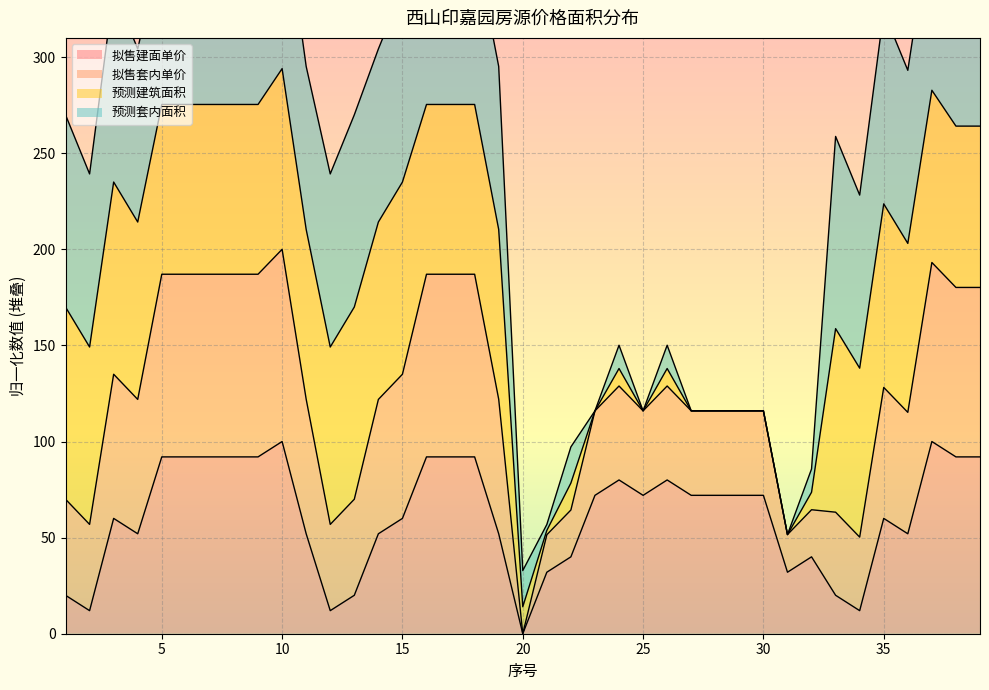

True or false: 拟售建面单价 and 拟售套内单价 cross at least once.

False